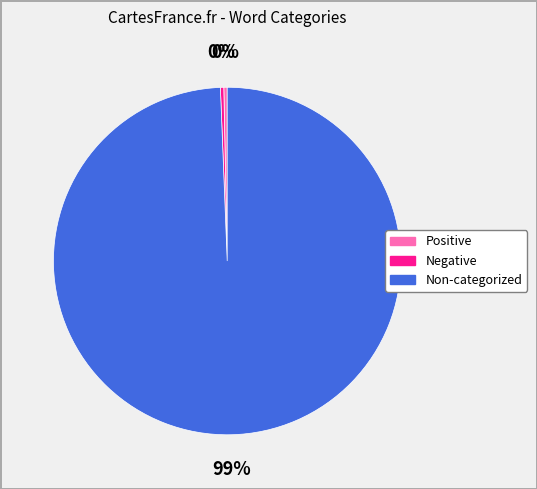

What is the ratio of the value at Non-categorized to the value at Positive?

317.0